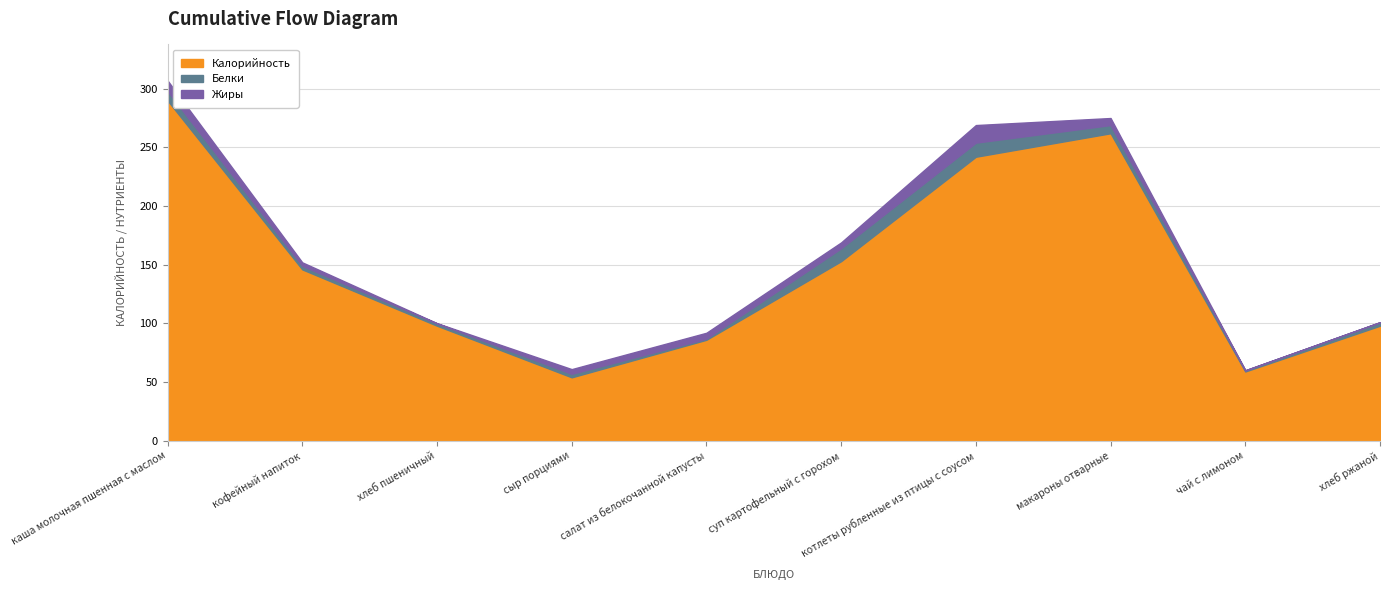

True or false: Калорийность and Жиры intersect in this chart.

False